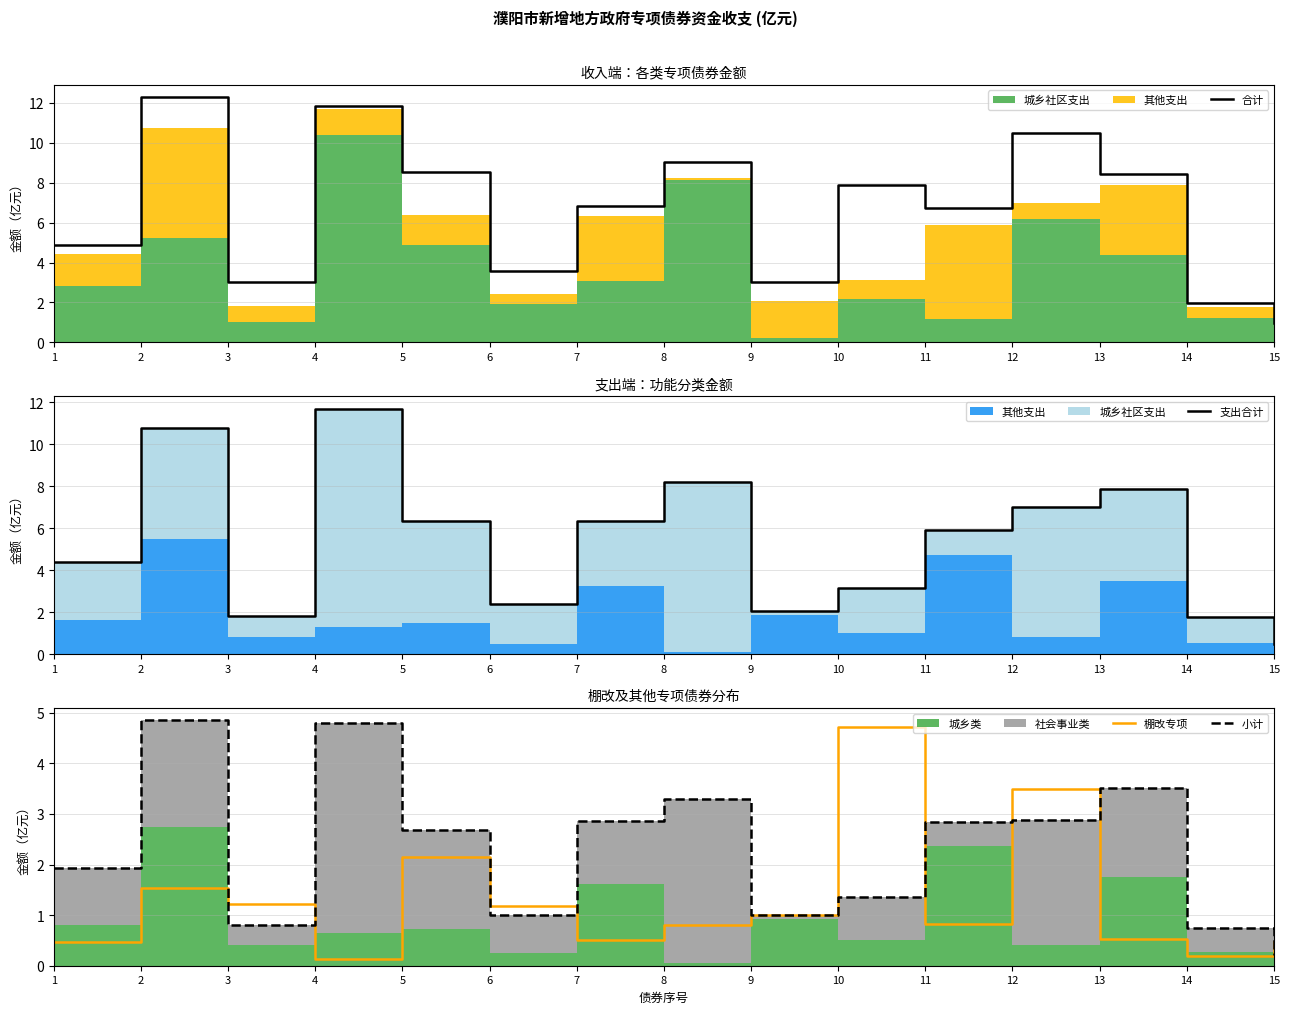

Does the chart display data point markers on the line(s)?

No